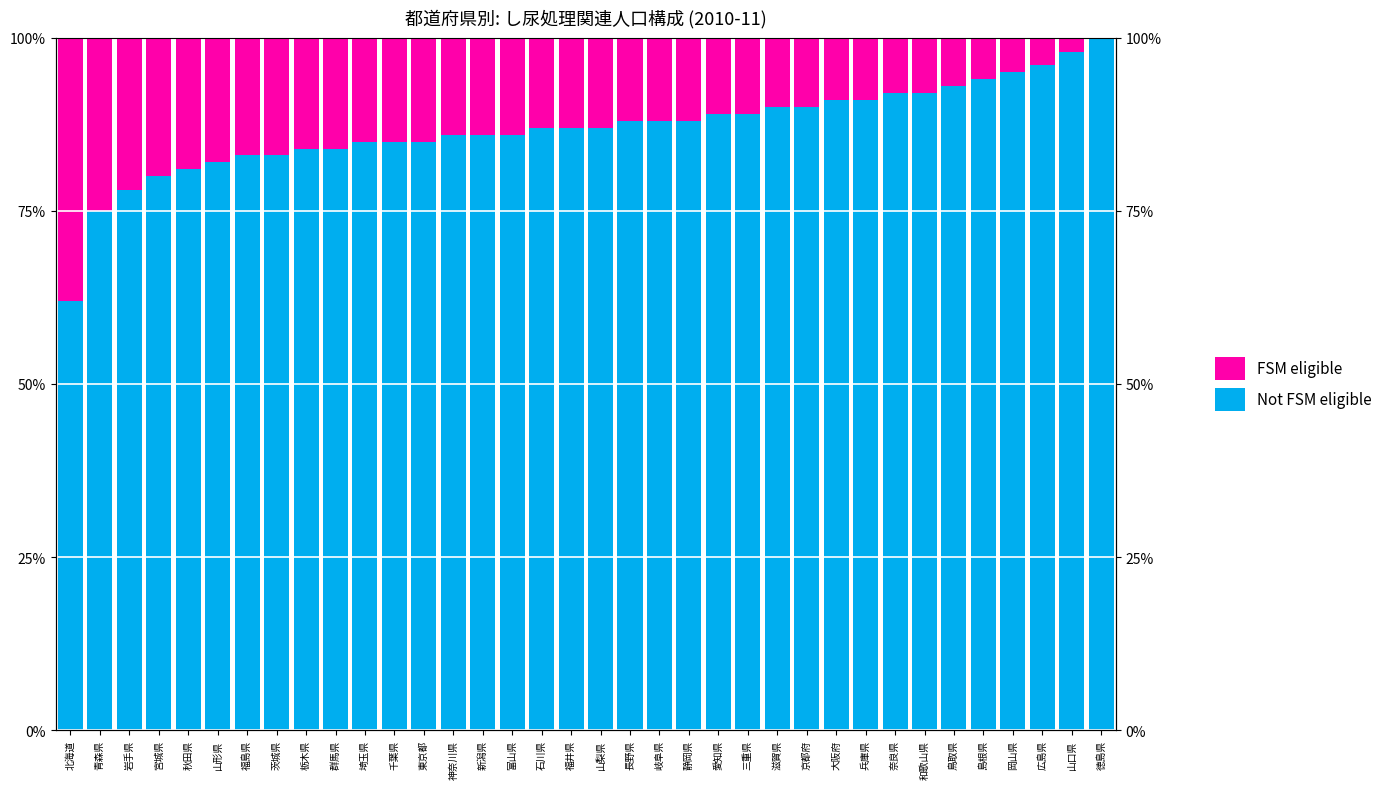

What is the difference between the FSM eligible values at 岡山県 and 和歌山県?

3